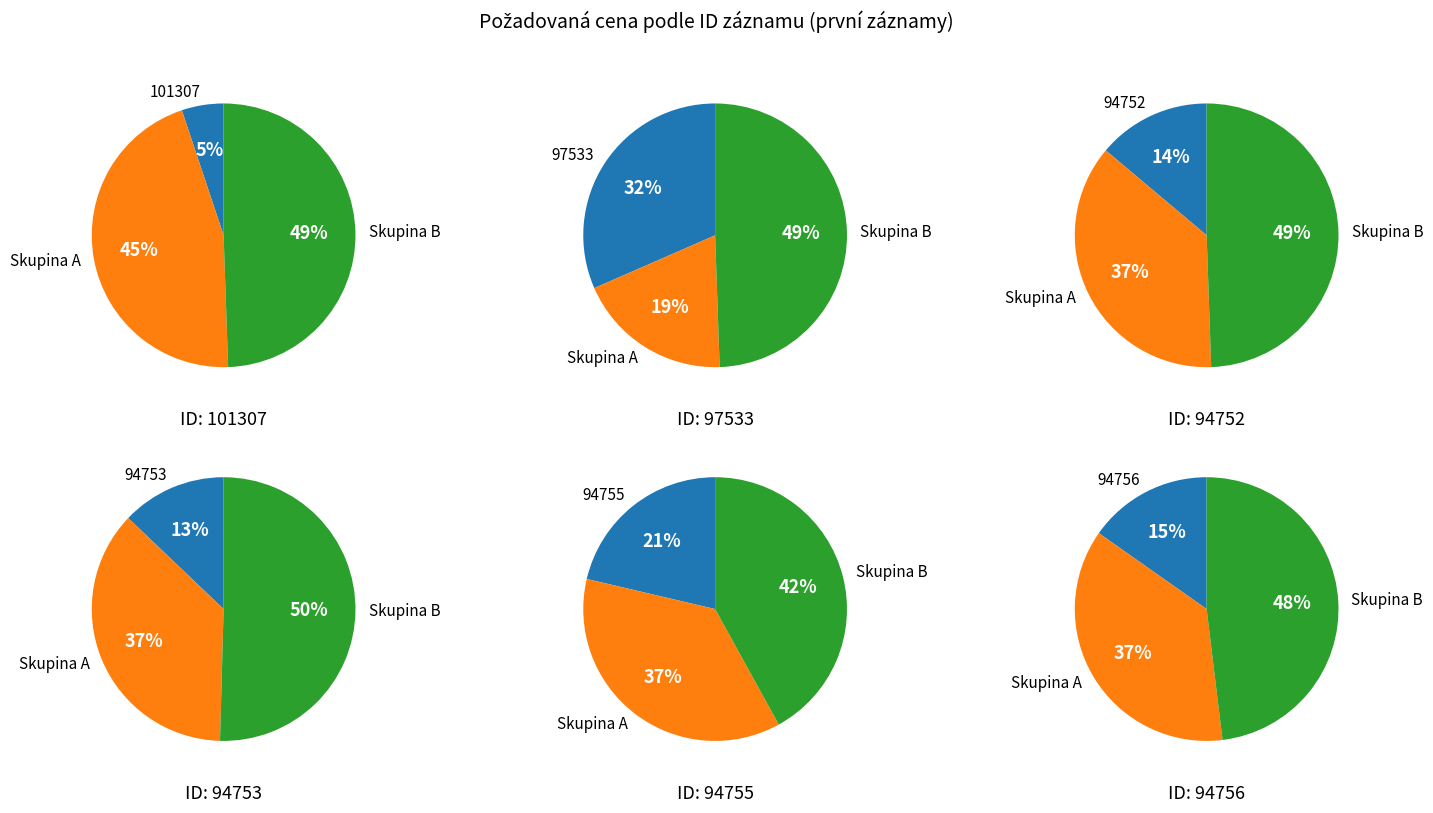

What is the ratio of the value at 94752 to the value at 94753?

1.1